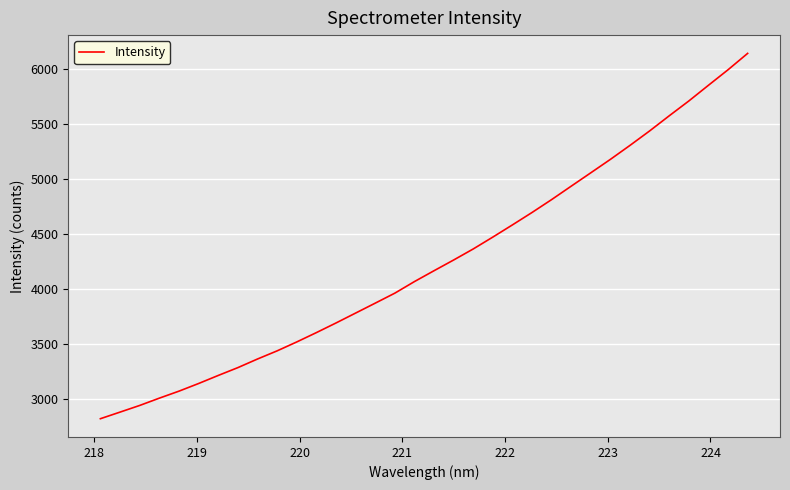

What is the difference between the maximum and minimum values?

3322.4